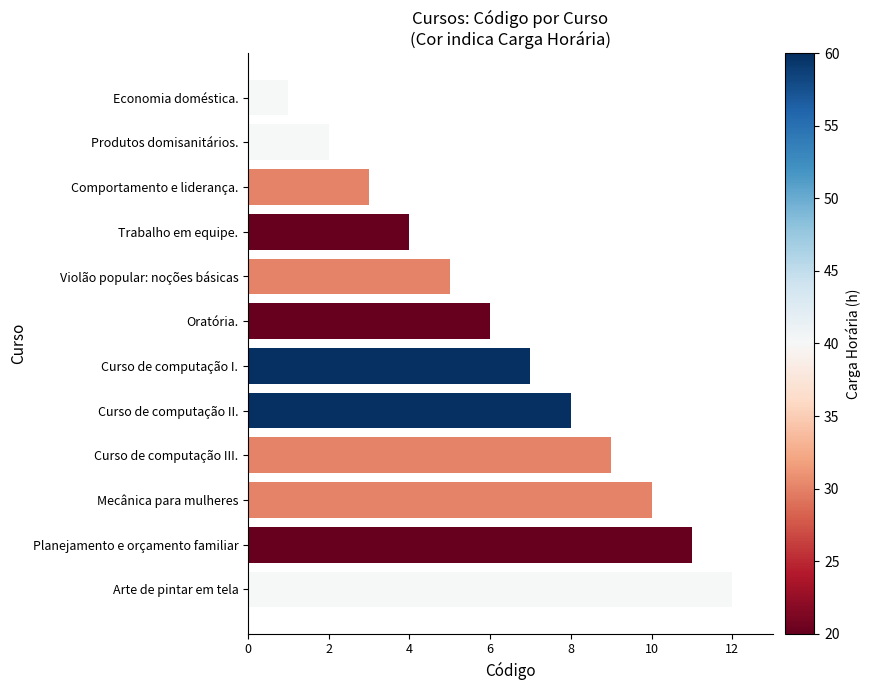

Where is the data nearest to the value 6?

Oratória.